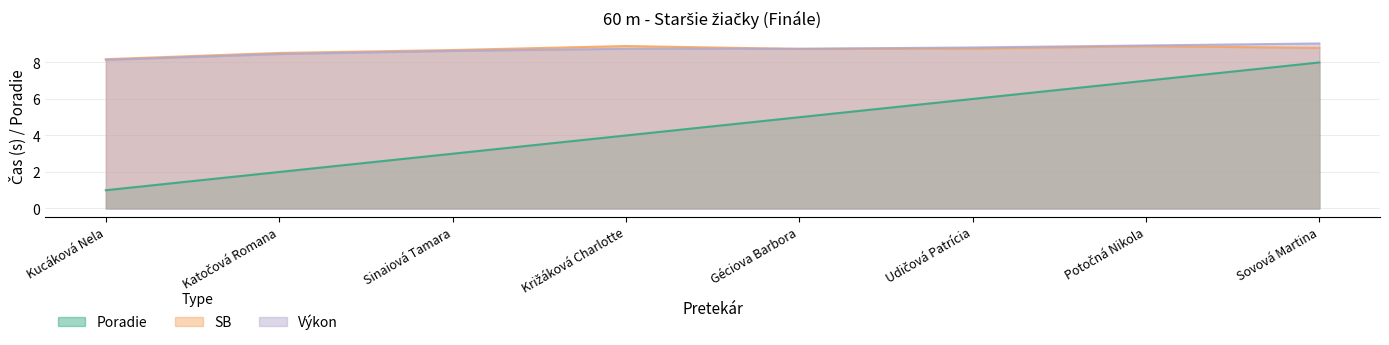

What is the difference between the highest and lowest values at Katočová Romana?

6.5